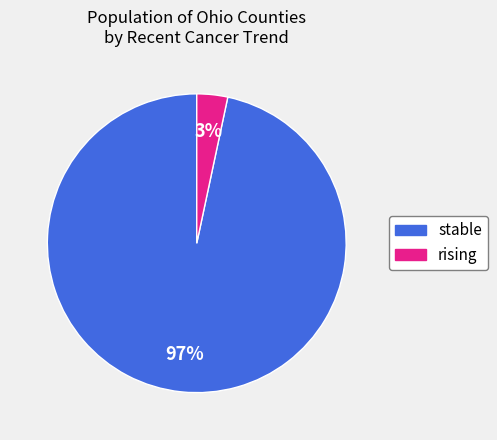

What is the smallest slice in the pie chart?

rising